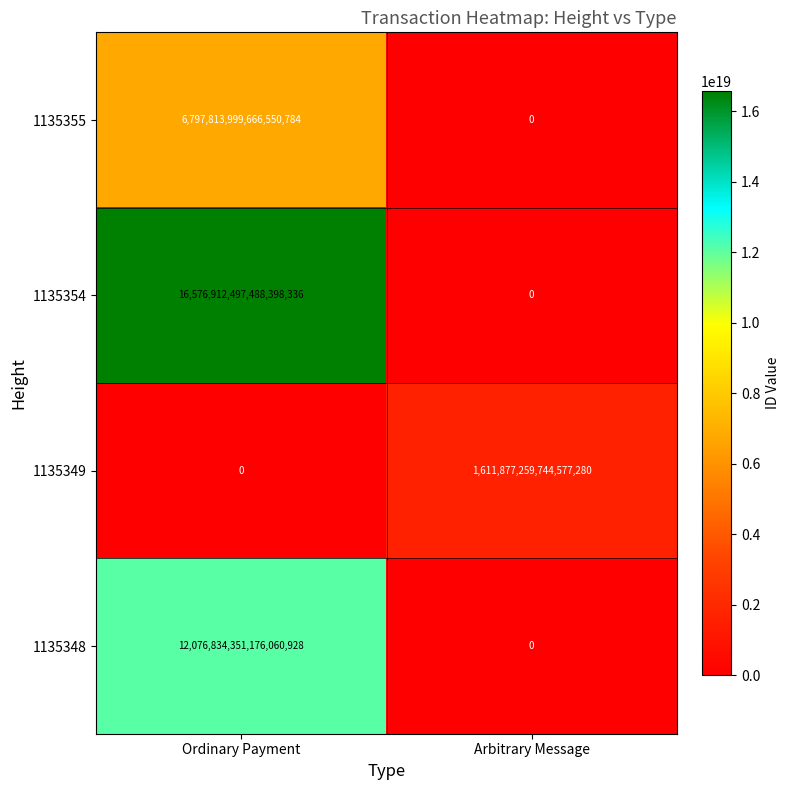

At which category is the sum across all series the highest?

Ordinary Payment